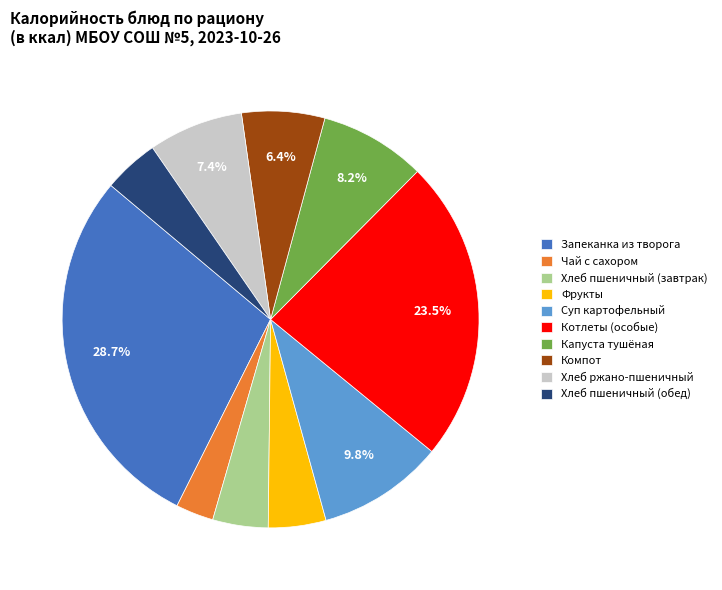

Which slice is the largest?

Запеканка из творога